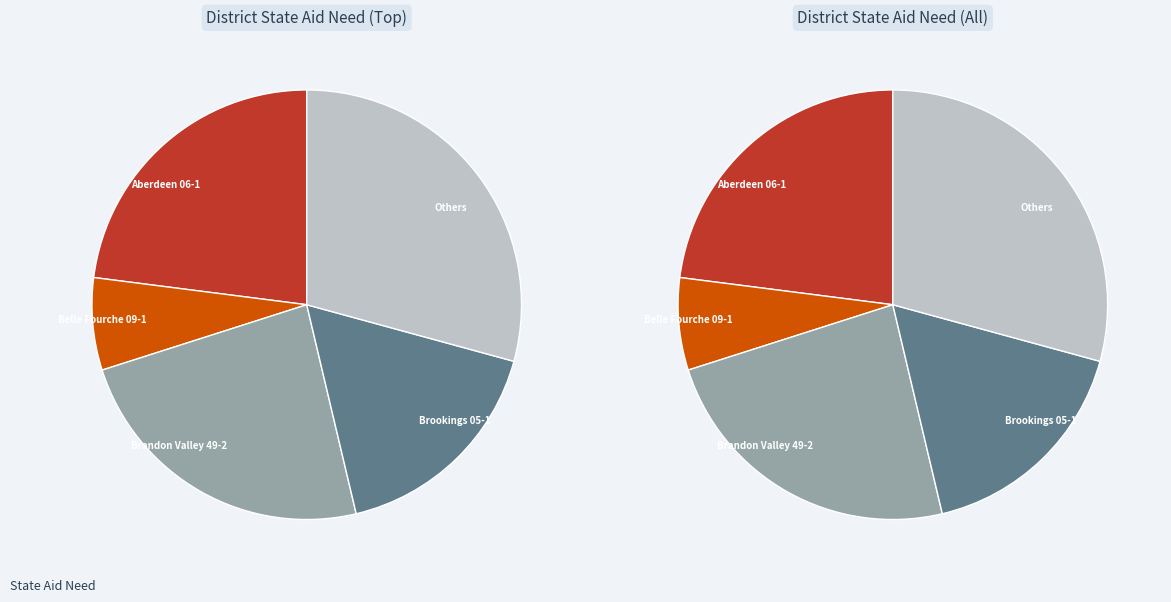

The Armour 21-1 slice represents 1% of the pie. True or false?

True